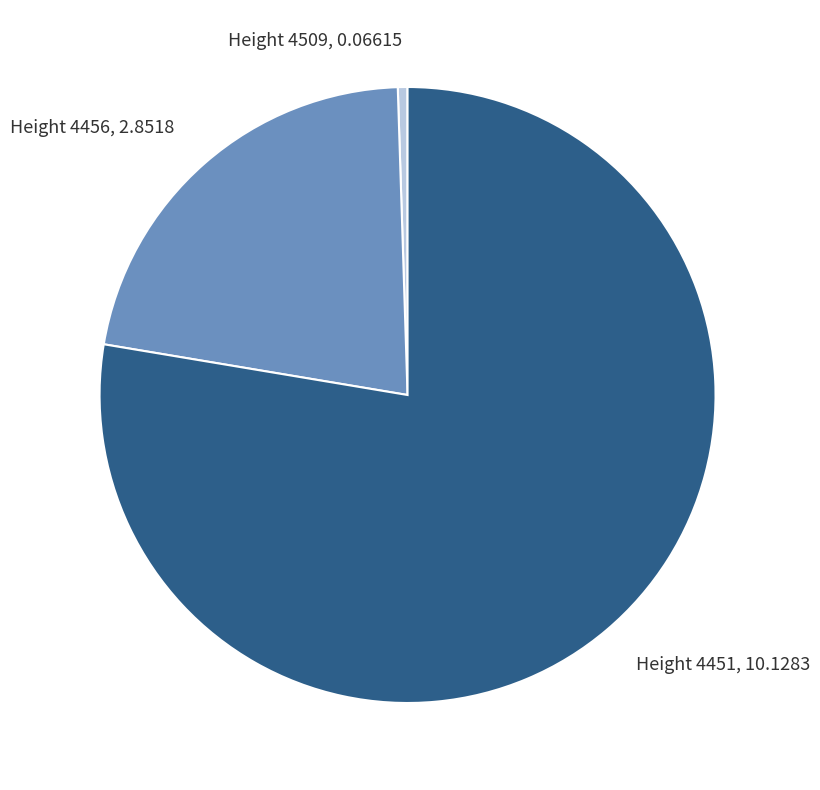

What is the ratio of the value at Height 4451, 10.1283 to the value at Height 4456, 2.8518?

3.6